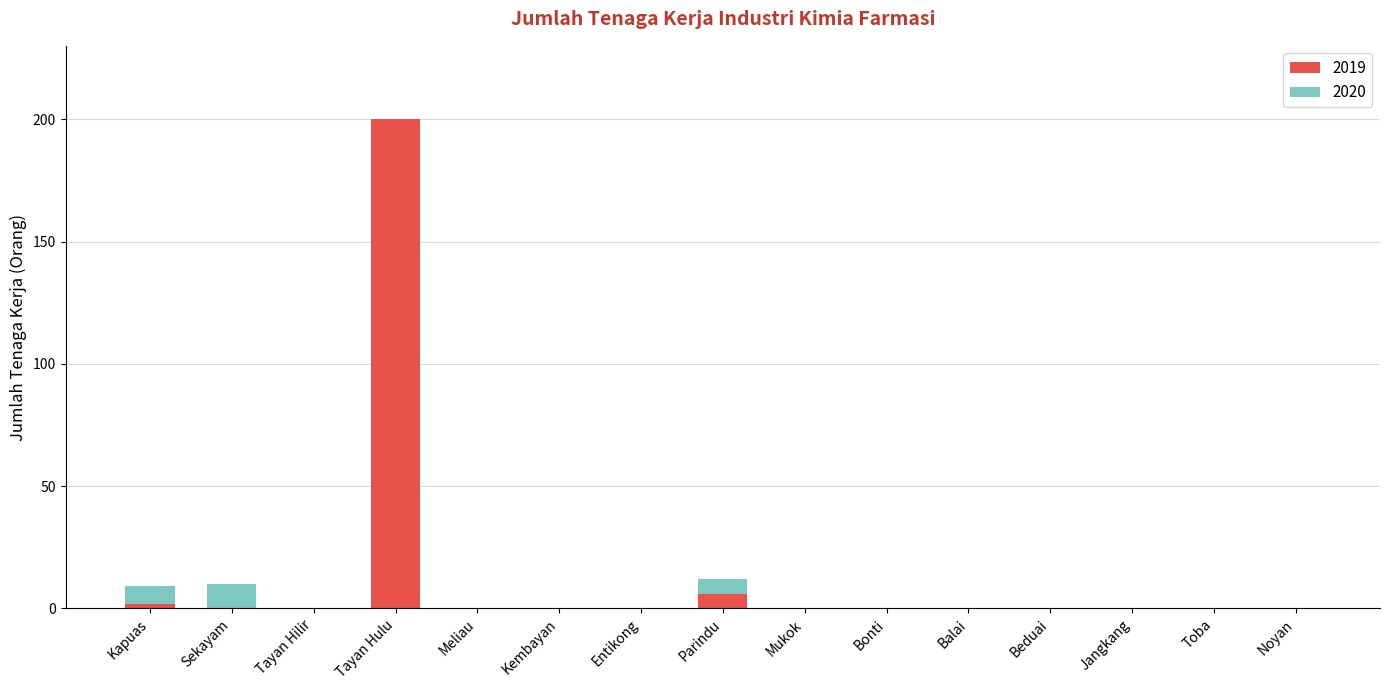

Is it true that 2019 equals 87 at Jangkang?

False